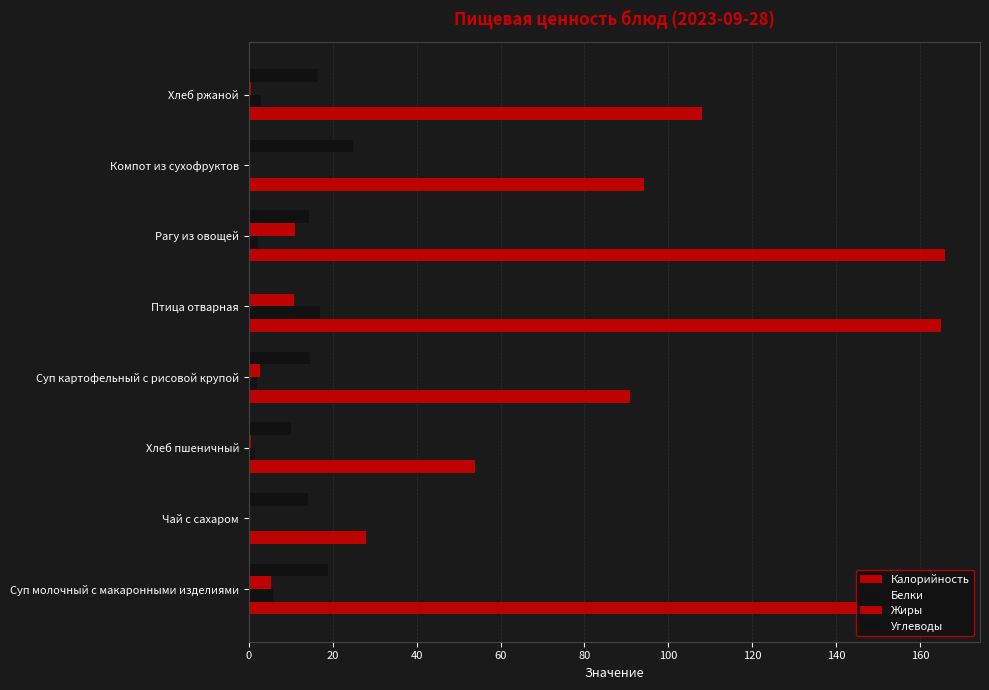

Count the number of data series in this chart.

4